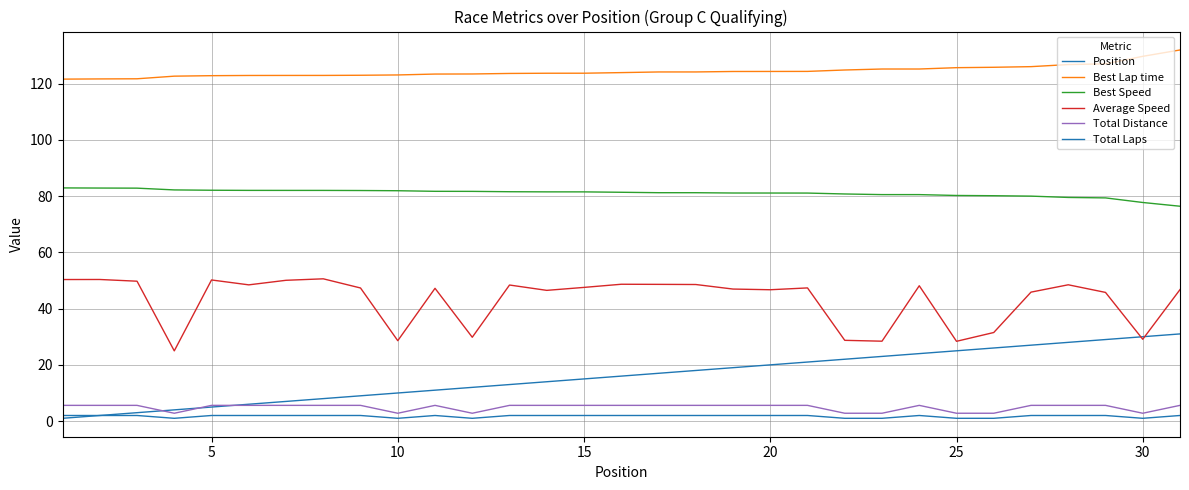

How many lines are shown in the chart?

6